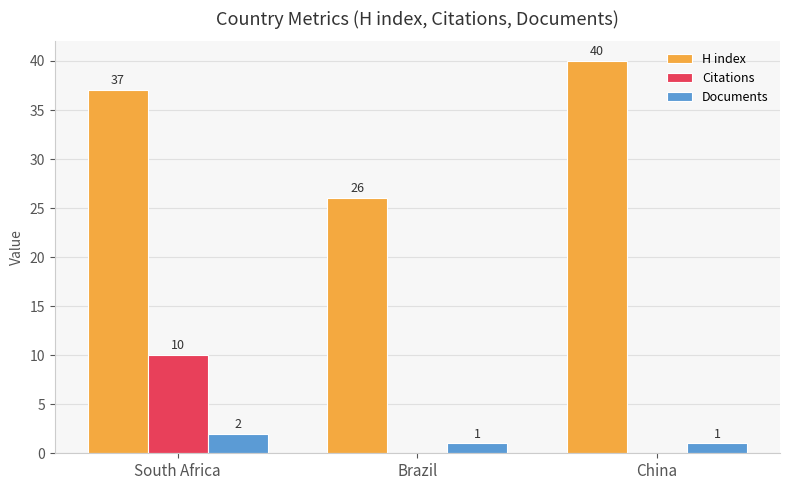

Between Brazil and China, which series saw the biggest shift?

H index